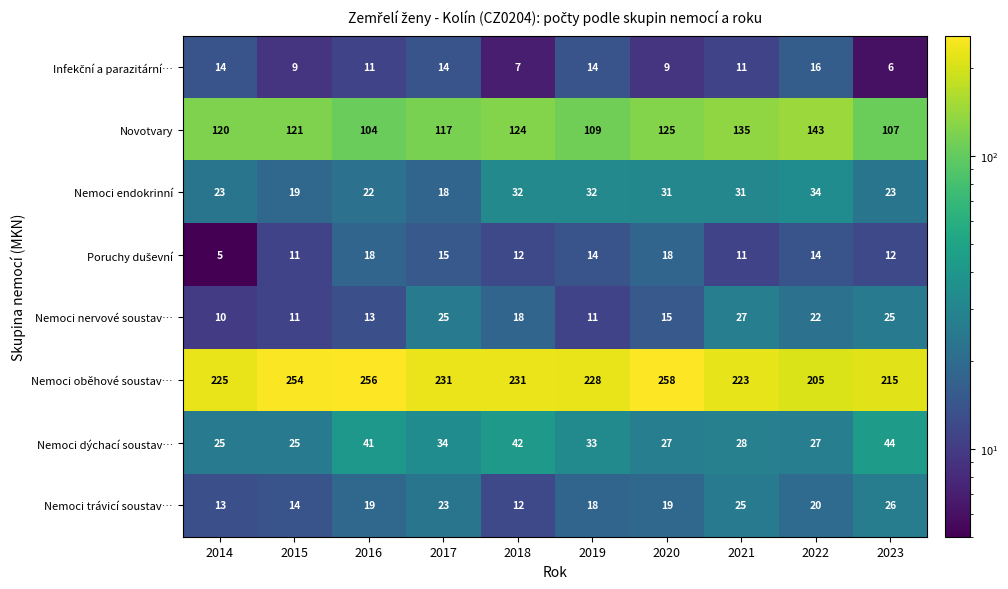

What is the difference between the highest and lowest values at 2019?

217